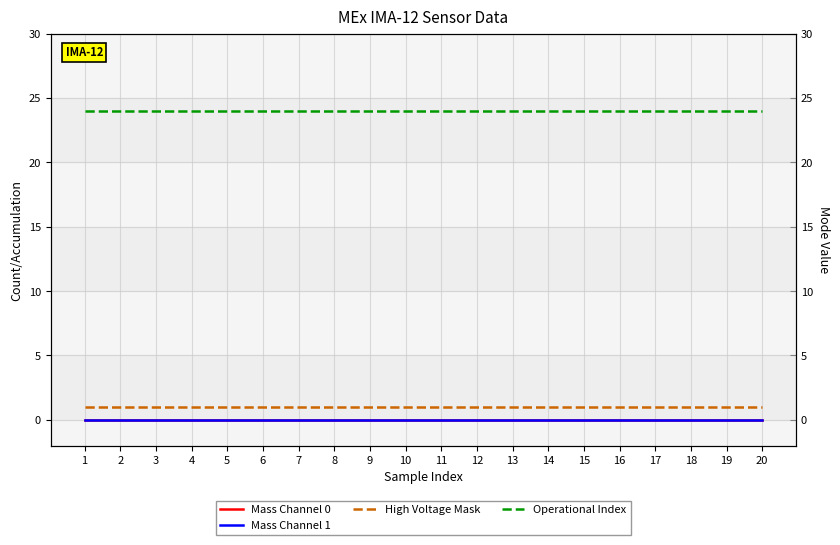

How many lines are shown in the chart?

4